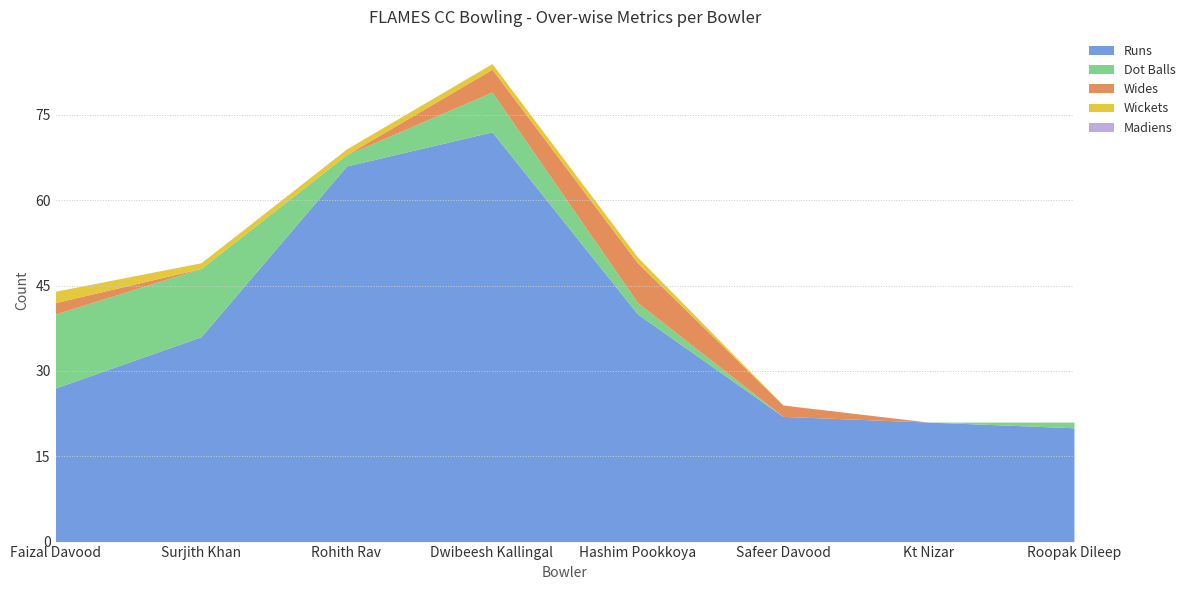

How many lines are shown in the chart?

5